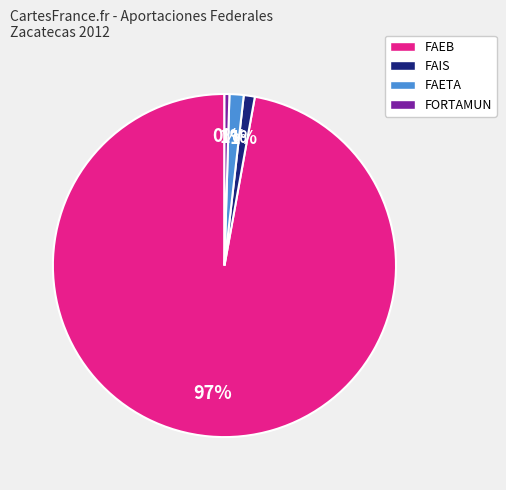

Combined, do FAIS and FAEB account for over 50%?

Yes